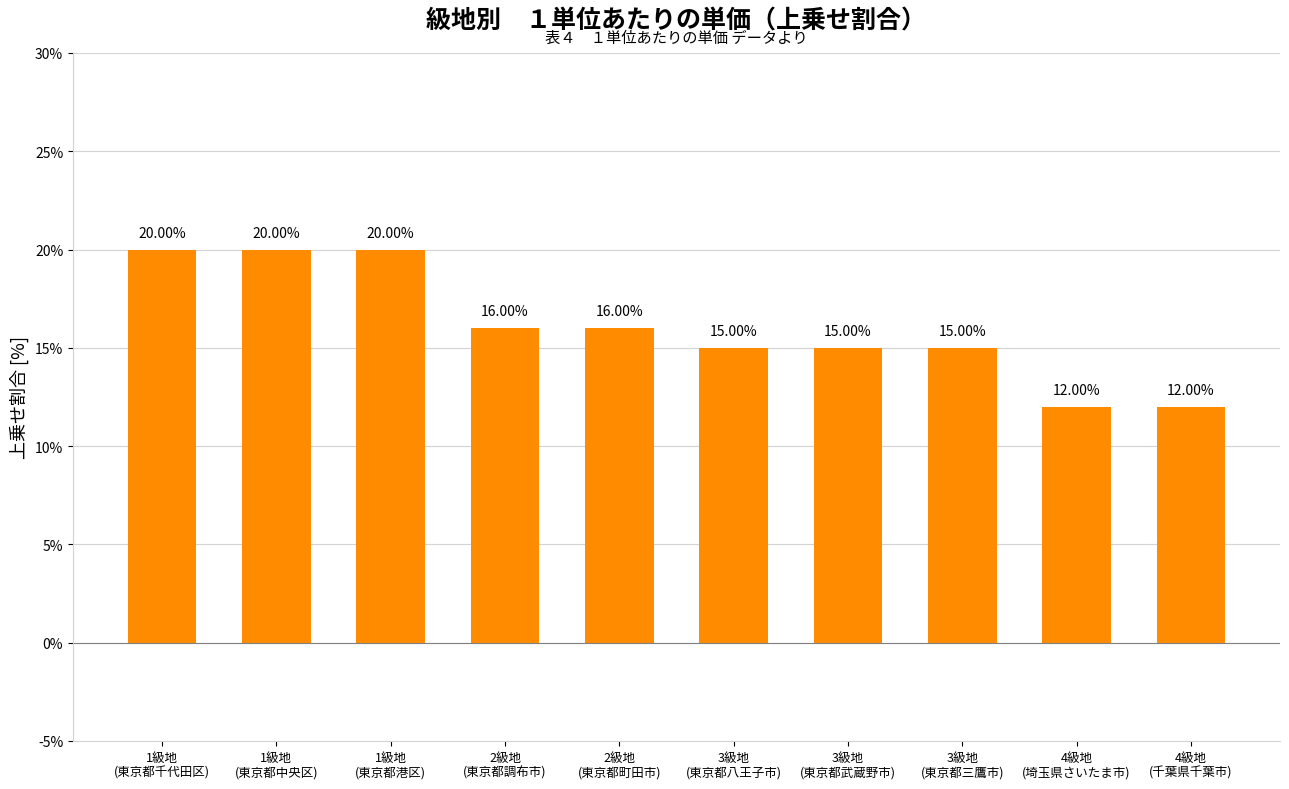

List the labels in order of value, smallest first.

4級地
(埼玉県さいたま市), 4級地
(千葉県千葉市), 3級地
(東京都八王子市), 3級地
(東京都武蔵野市), 3級地
(東京都三鷹市), 2級地
(東京都調布市), 2級地
(東京都町田市), 1級地
(東京都千代田区), 1級地
(東京都中央区), 1級地
(東京都港区)